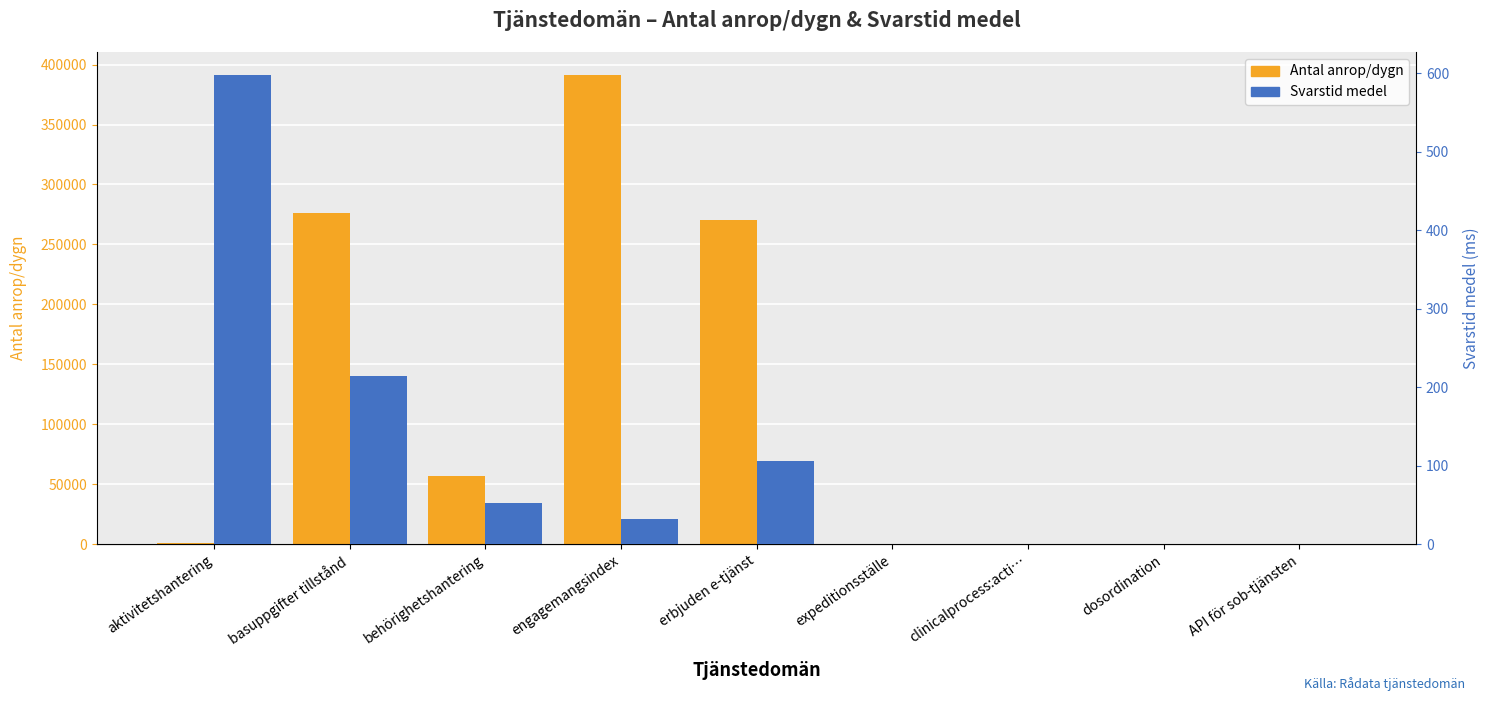

How many bars are there in total?

18